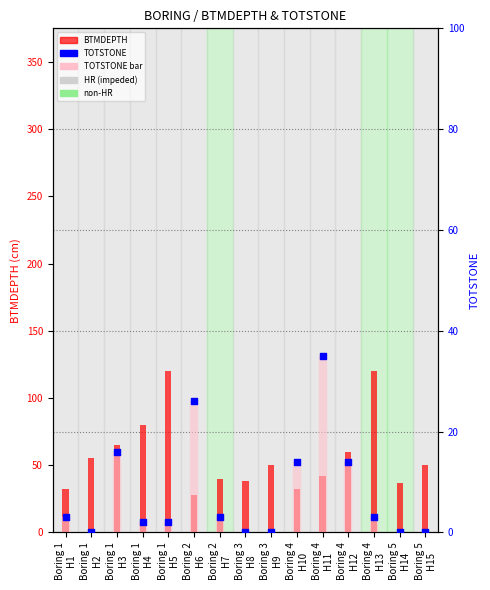

What is the total value across all series at Boring 1
H2?

55